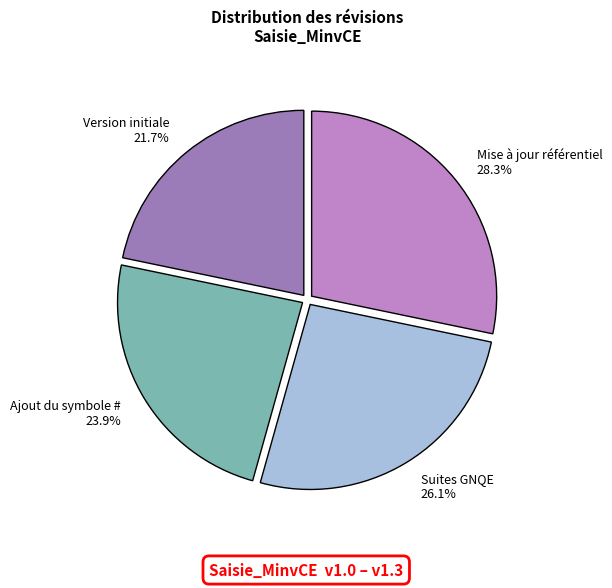

What is the largest slice in the pie chart?

Mise à jour référentiel